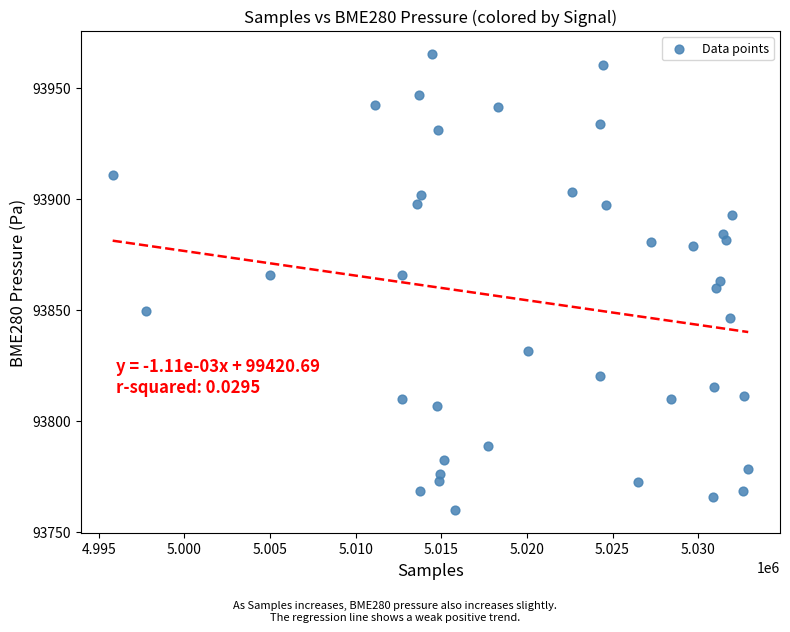

What is the range of X values (max minus min)?

37119.0